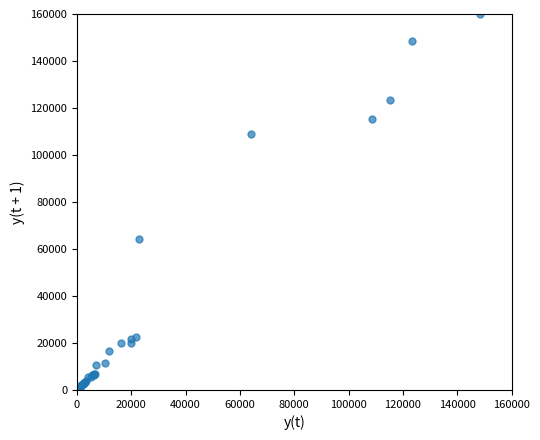

What Y value in the scatter plot is closest to 80106?

64254.5